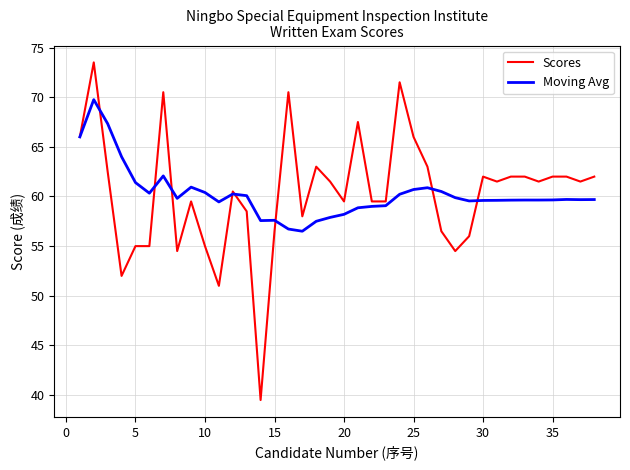

Which series has the widest spread of values?

Scores